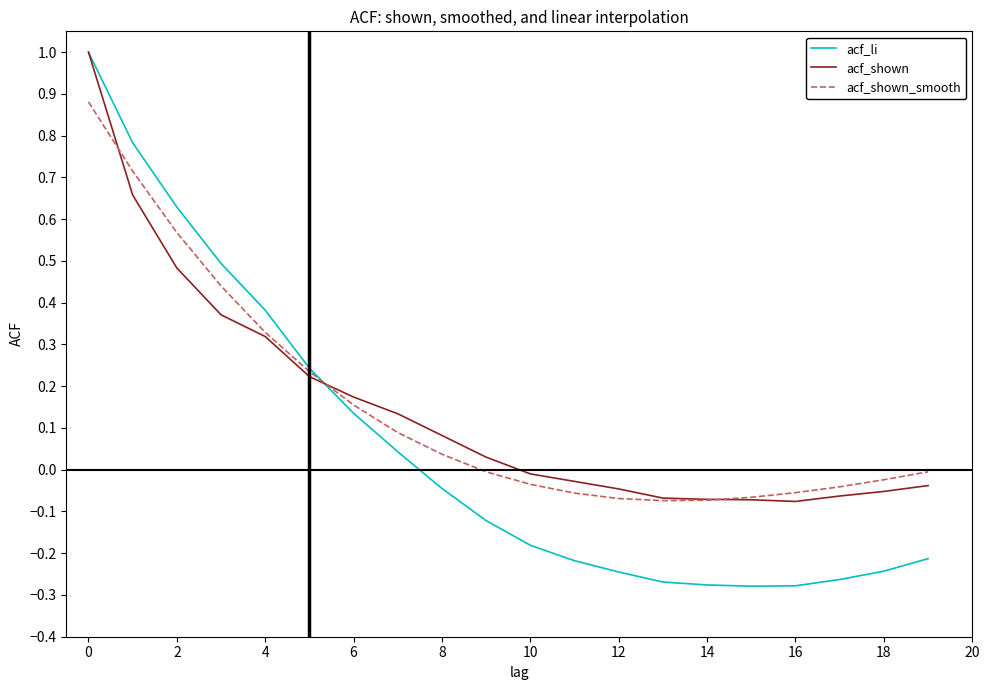

How many lines are shown in the chart?

3